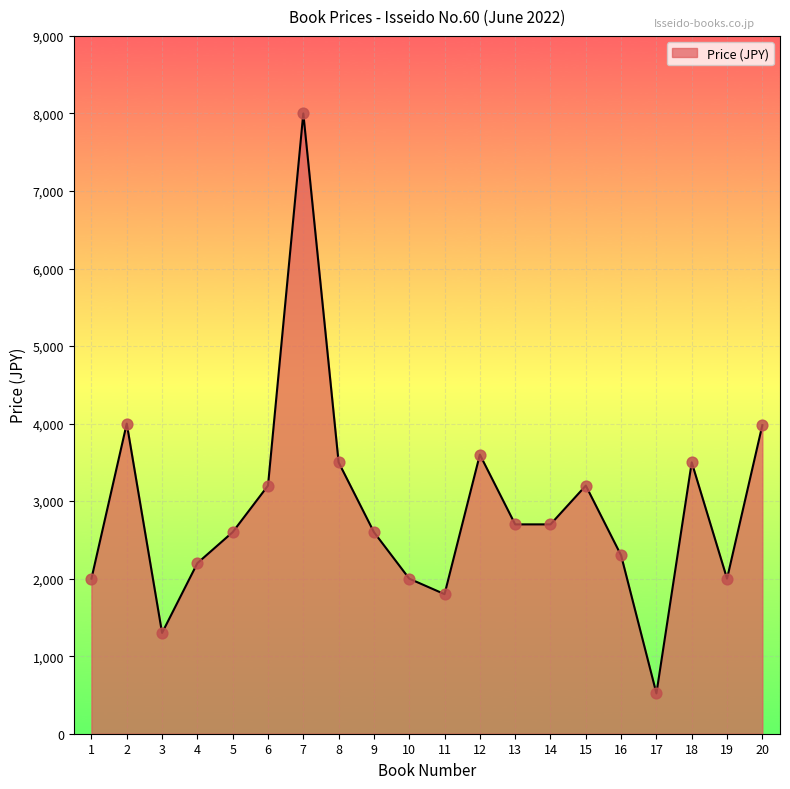

Approximately how many times larger is the value at 10 compared to 5?

0.8